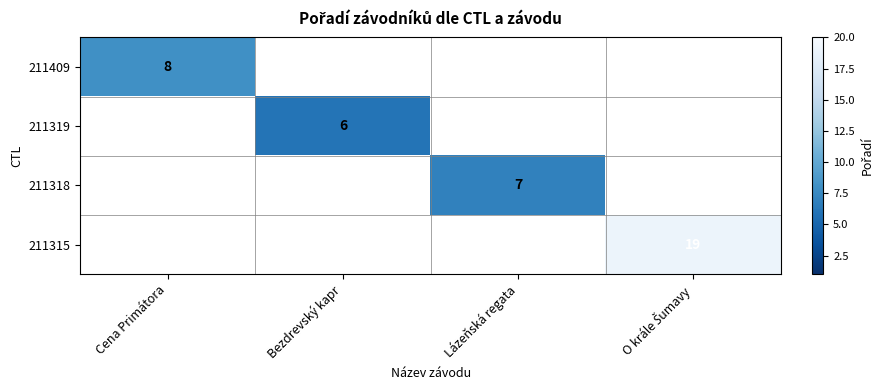

What is the minimum value shown in the chart?

6.0